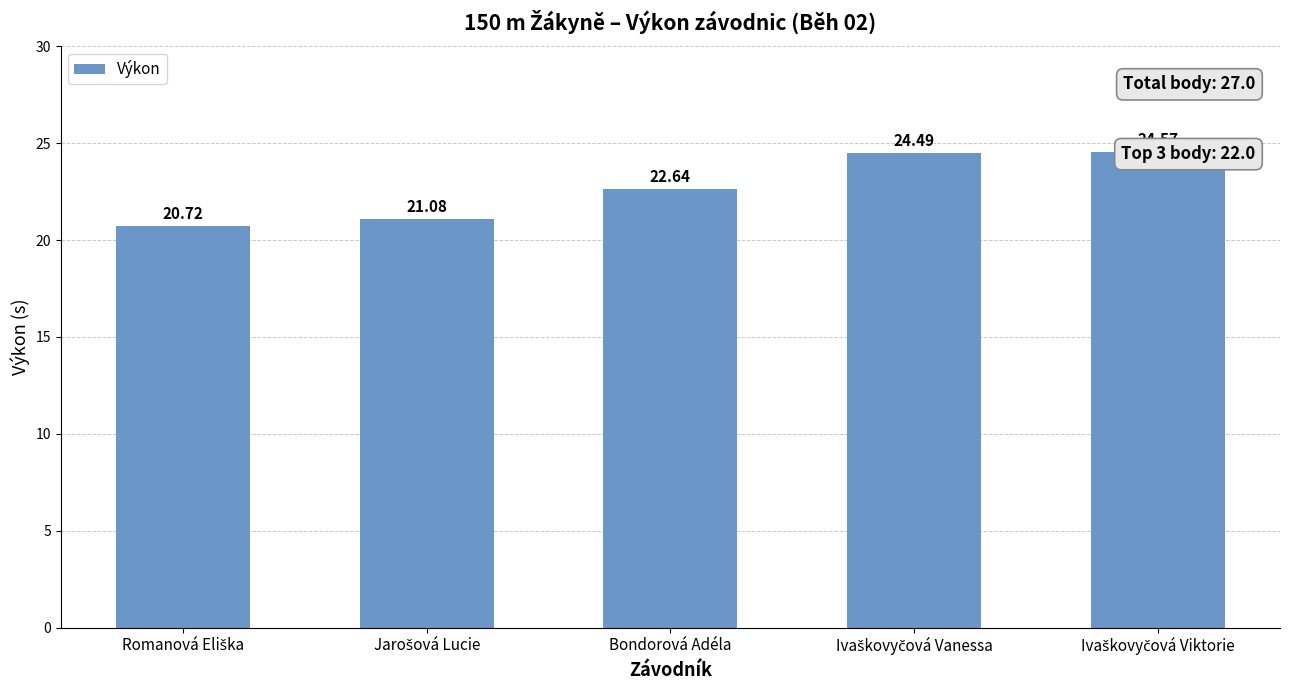

Reading left to right, what are all the values shown in this chart?

20.7	21.1	22.6	24.5	24.6